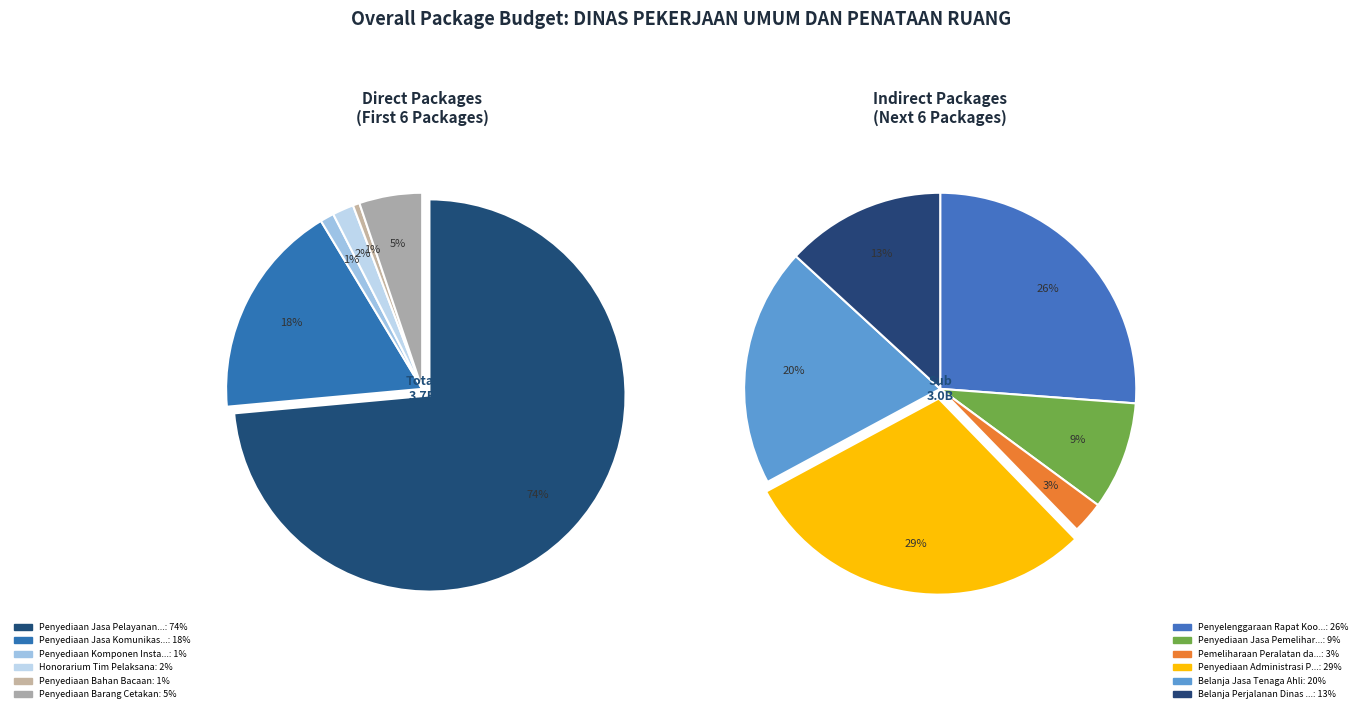

Which slice is the largest?

Penyediaan Administrasi Pelaksanaan